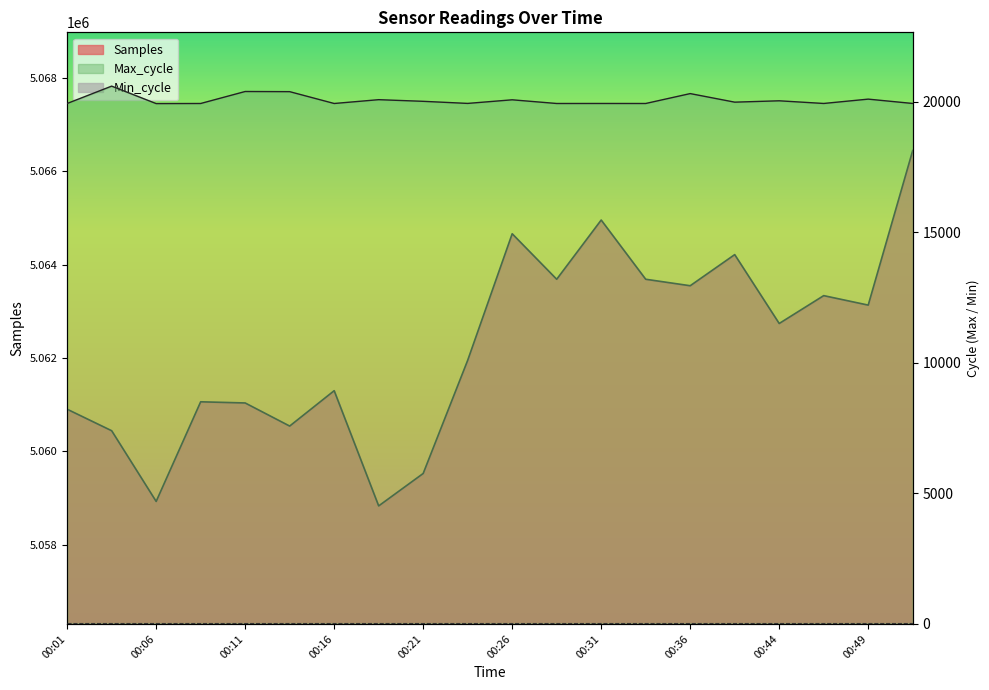

Which series changed the most between 00:31 and 11?

Max_cycle